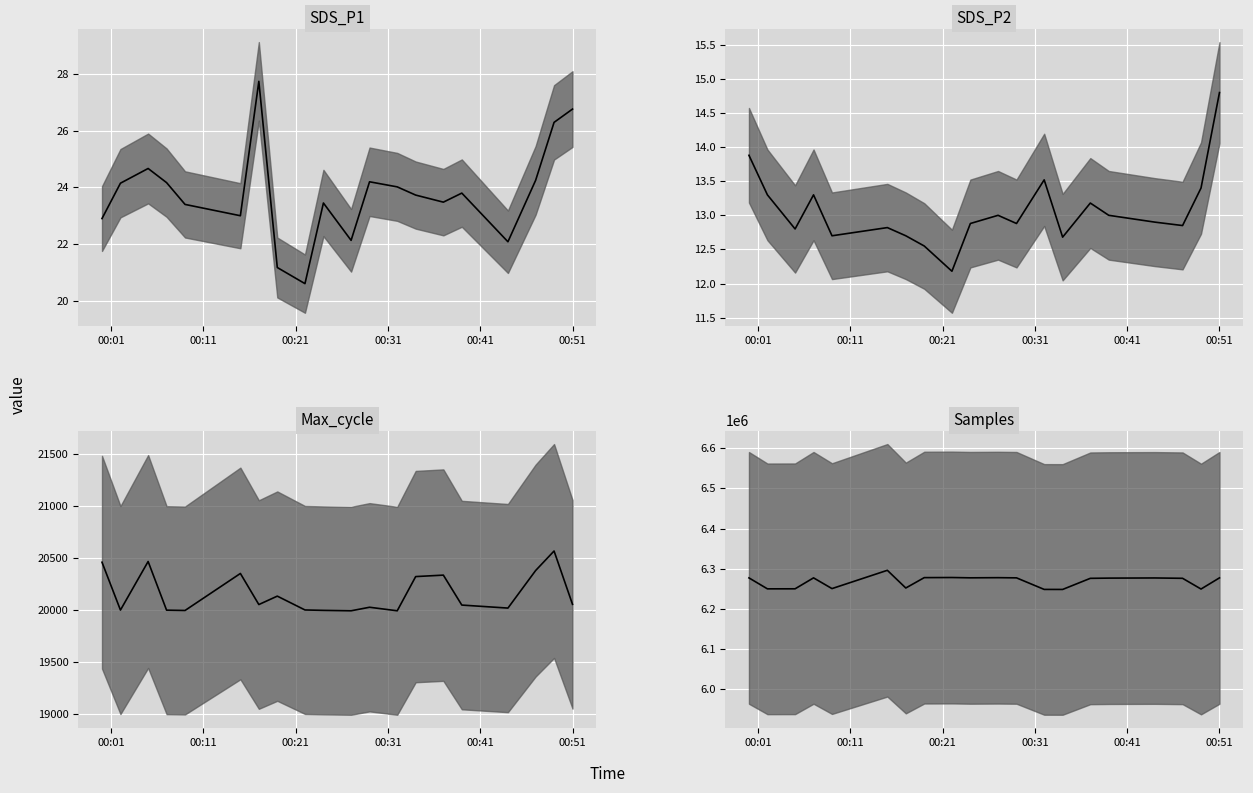

Which series has the widest spread of values?

Samples median